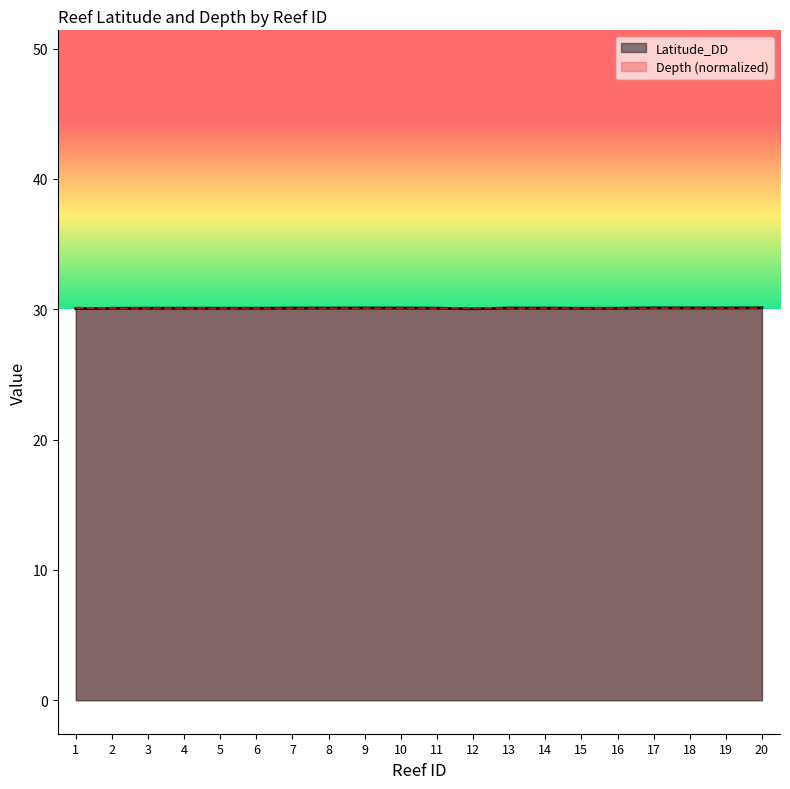

Reading left to right, list all the values displayed in this chart.

Latitude_DD: 30.0	30.1	30.1	30.1	30.1	30.1	30.1	30.1	30.1	30.1	30.1	30.0	30.1	30.1	30.1	30.1	30.1	30.1	30.1	30.1
Depth: 30.1	30.1	30.1	30.1	30.1	30.1	30.1	30.1	30.1	30.1	30.1	30.1	30.1	30.1	30.1	30.1	30.1	30.1	30.1	30.1